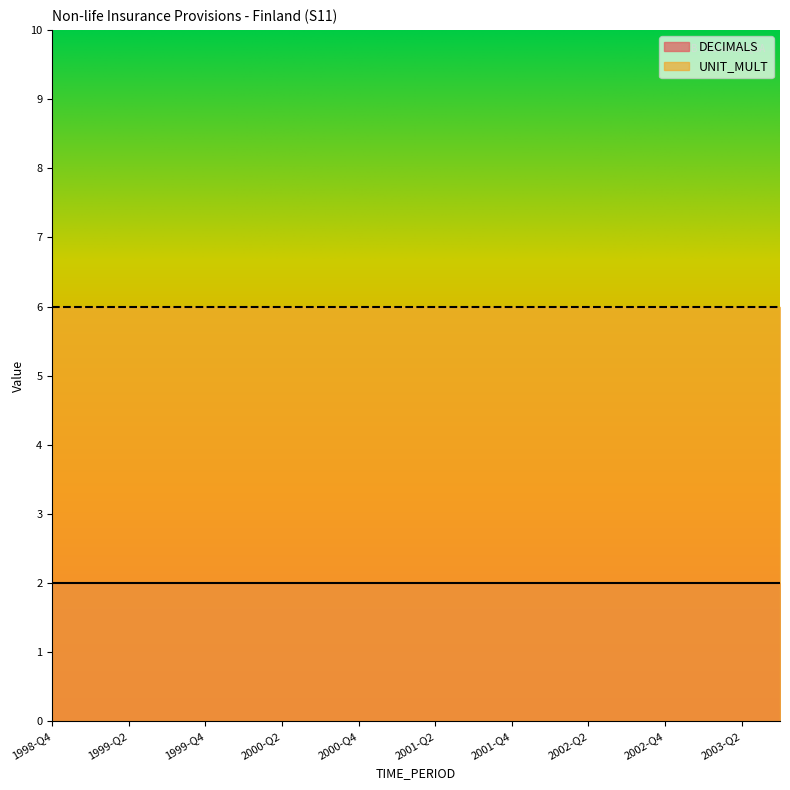

What is the label of the 20th point from the right?

1998-Q4